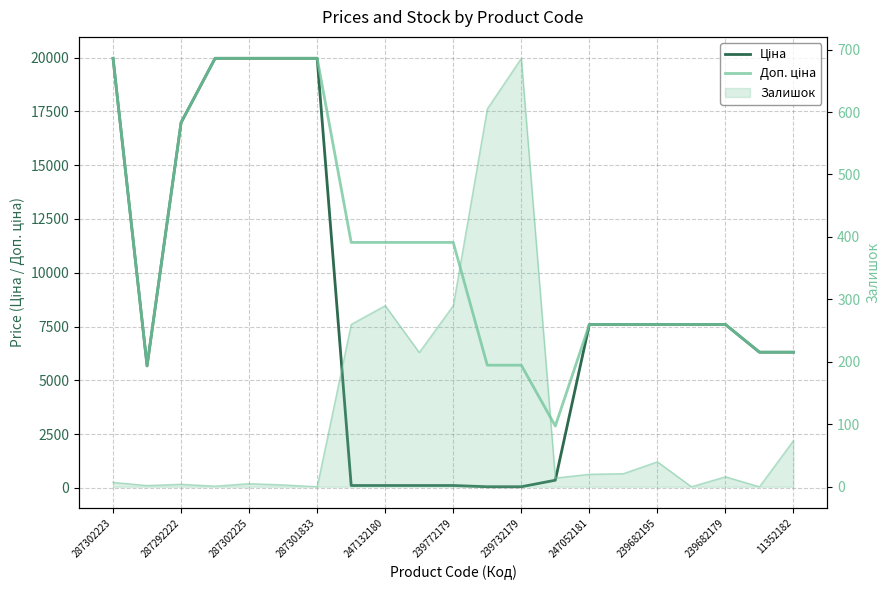

True or false: Доп. ціна and Залишок (line) cross at least once.

False